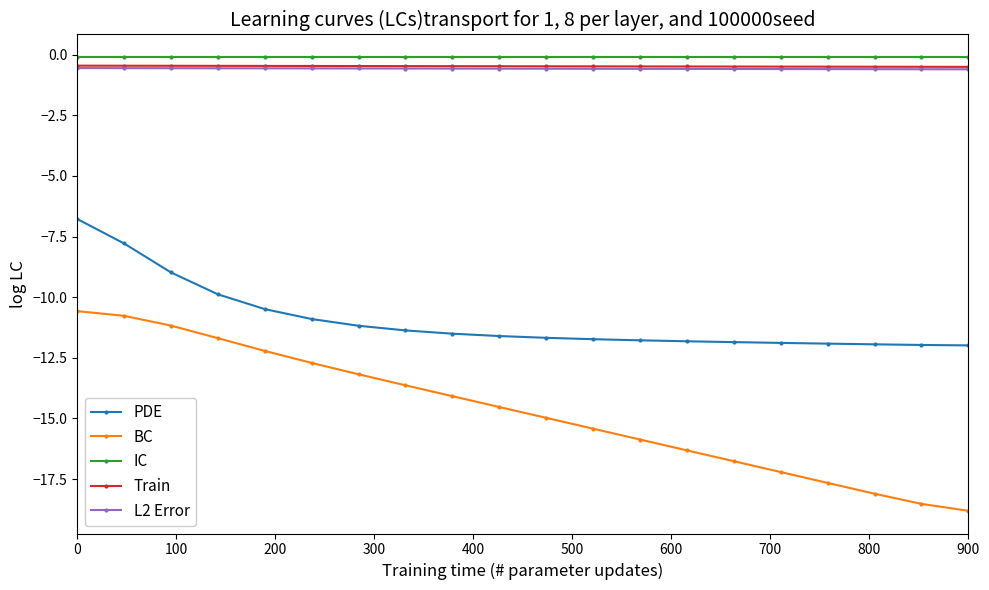

Does the chart have visible grid lines?

No